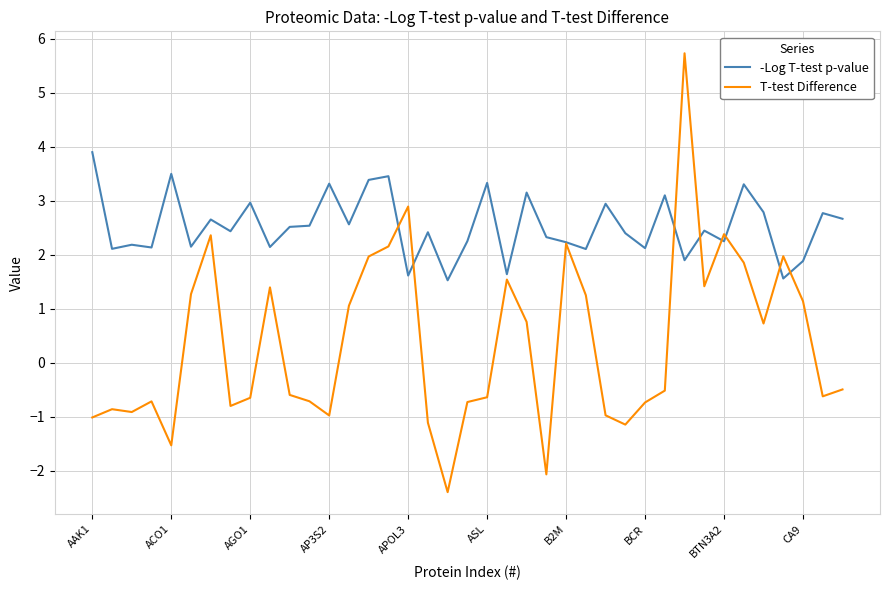

Which series has the largest range (max minus min)?

T-test Difference